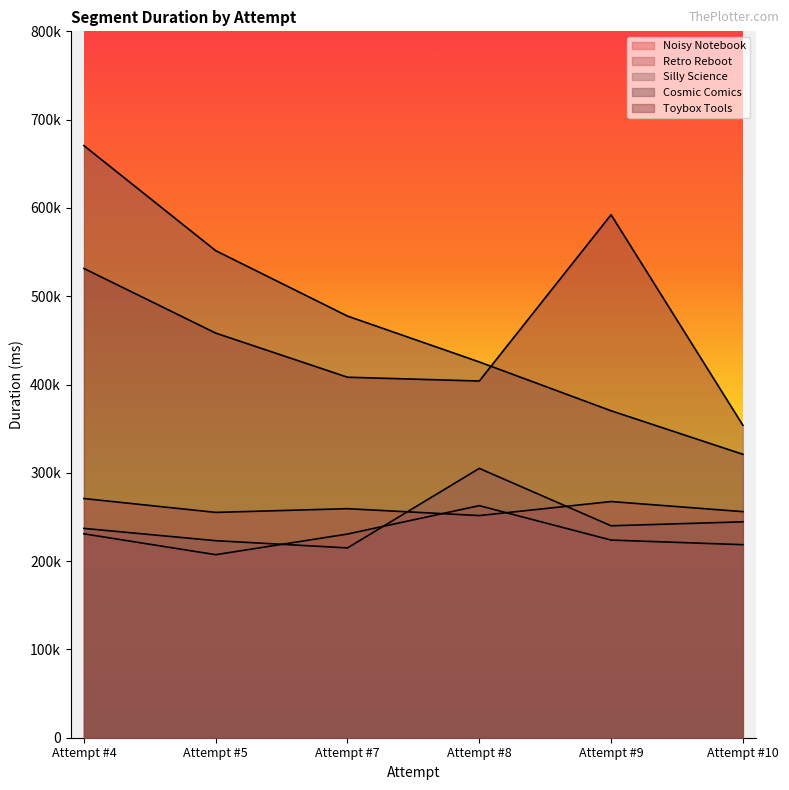

Read the Retro Reboot value at Attempt #5.

207291